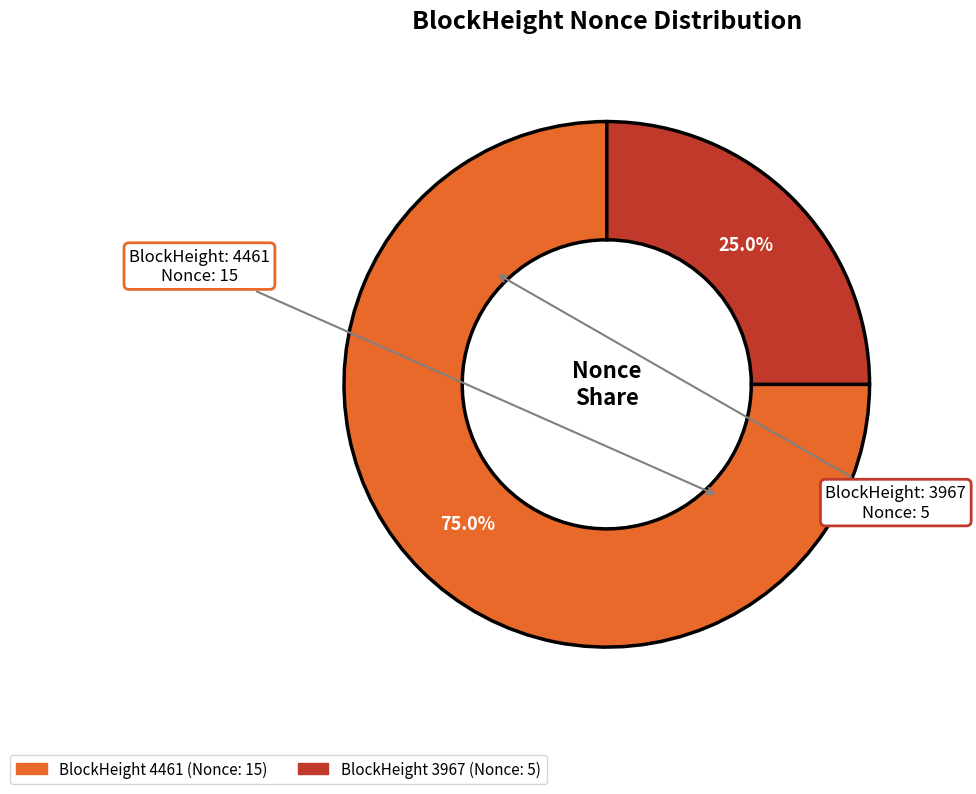

Is there any slice that represents more than half of the pie?

Yes